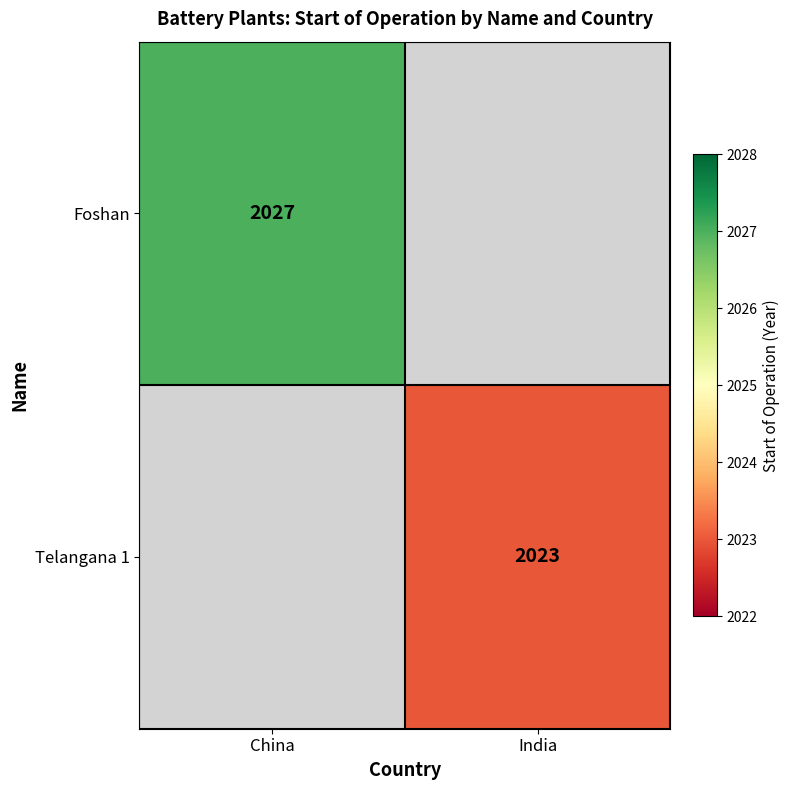

Is the value of Telangana 1 at India greater than the value of Foshan at China?

No